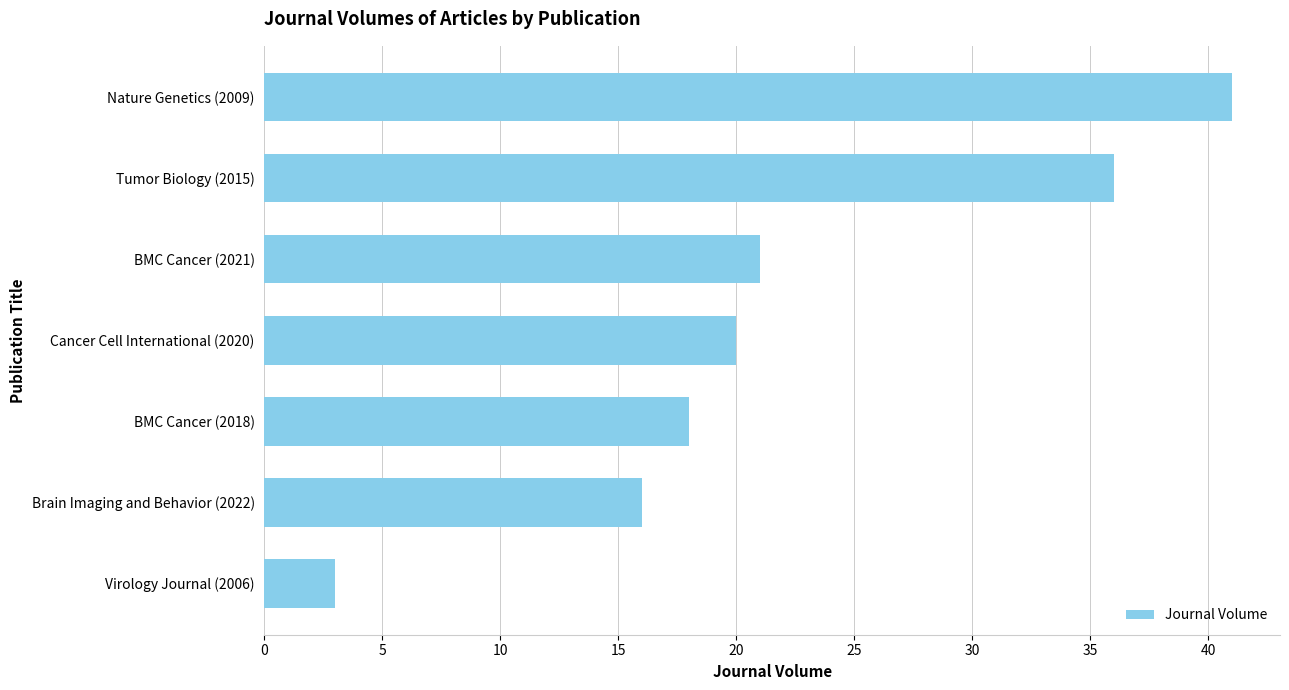

Reading bottom to top, list all the values displayed in this chart.

Virology Journal (2006)=3	Brain Imaging and Behavior (2022)=16	BMC Cancer (2018)=18	Cancer Cell International (2020)=20	BMC Cancer (2021)=21	Tumor Biology (2015)=36	Nature Genetics (2009)=41